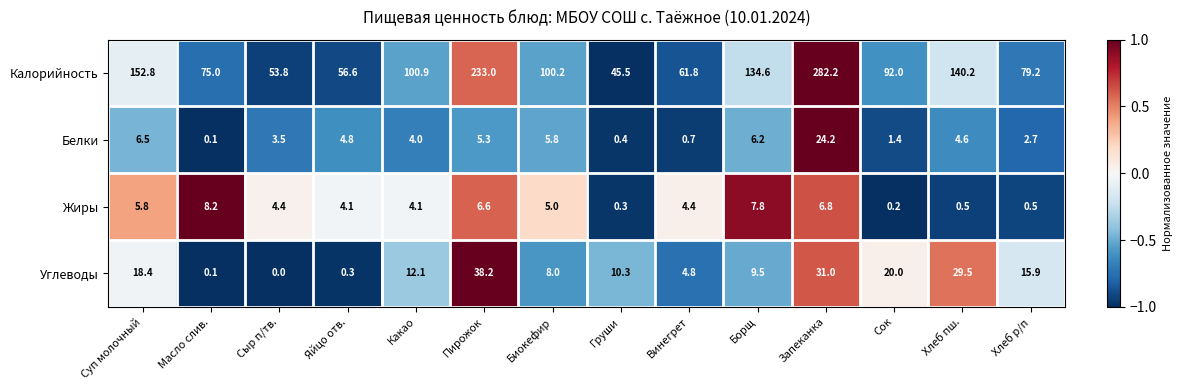

Rank the series by their maximum value, from highest to lowest.

Калорийность, Углеводы, Белки, Жиры